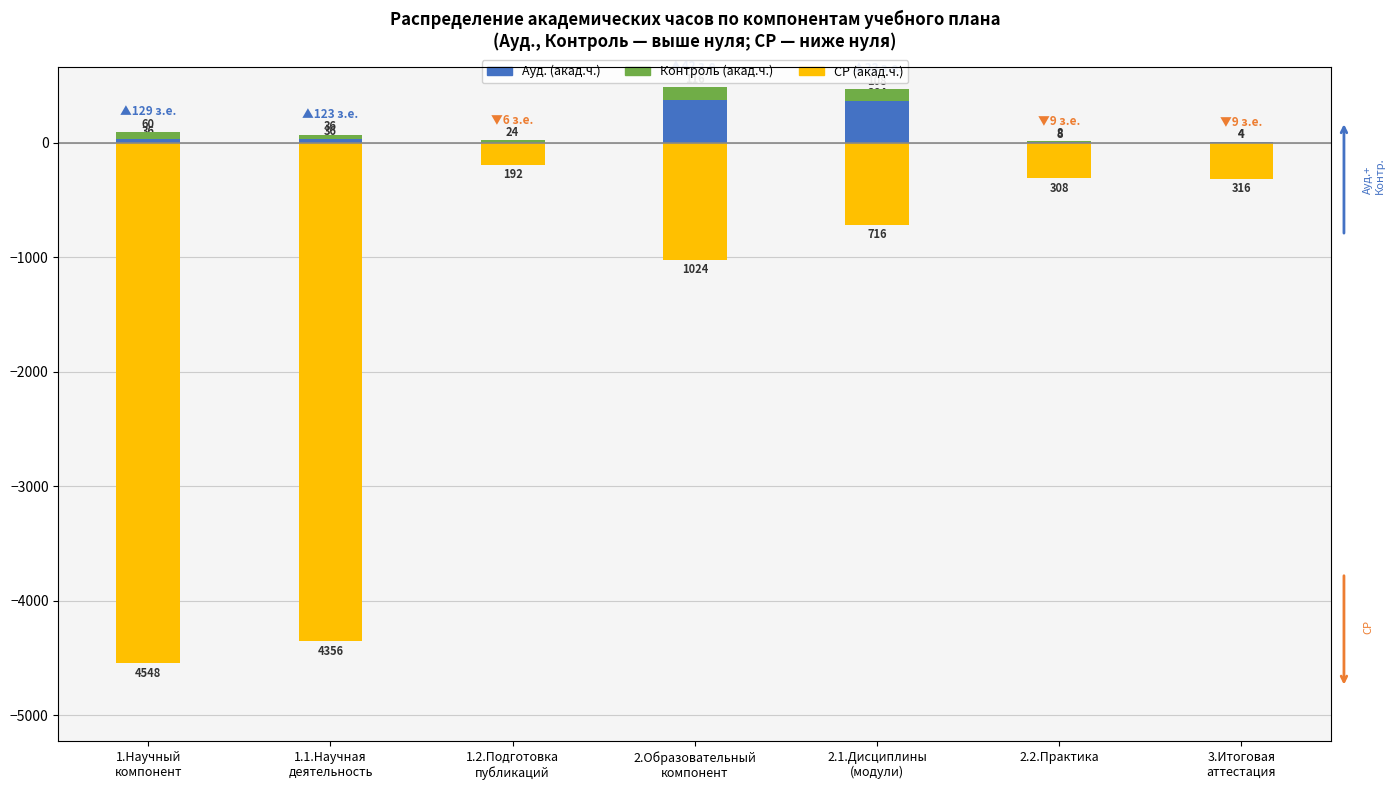

At which category does the chart reach its peak across all series?

2.Образовательный
компонент